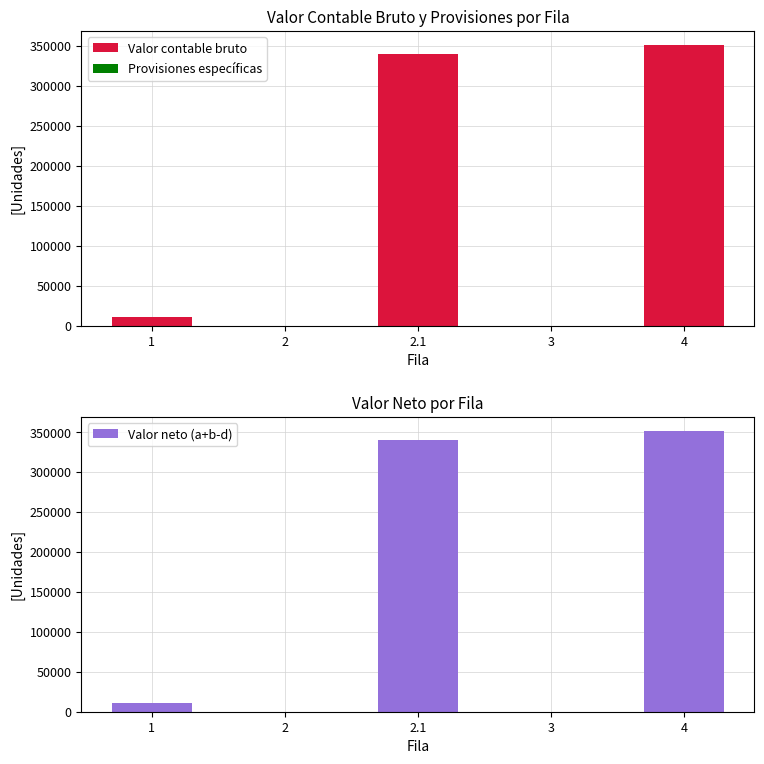

Reading right to left, what are all the values shown in this chart?

Valor contable bruto: 4=351341	3=0	2.1=340268	2=0	1=11073
Provisiones específicas: 4=4	3=0	2.1=0	2=0	1=4
Valor neto (a+b-d): 4=351337	3=0	2.1=340268	2=0	1=11069